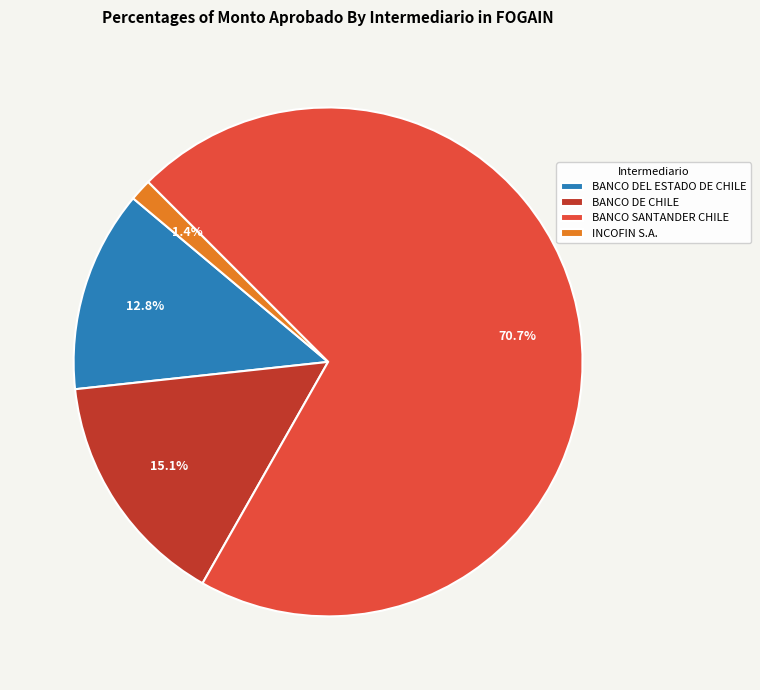

What is the largest slice in the pie chart?

BANCO SANTANDER CHILE